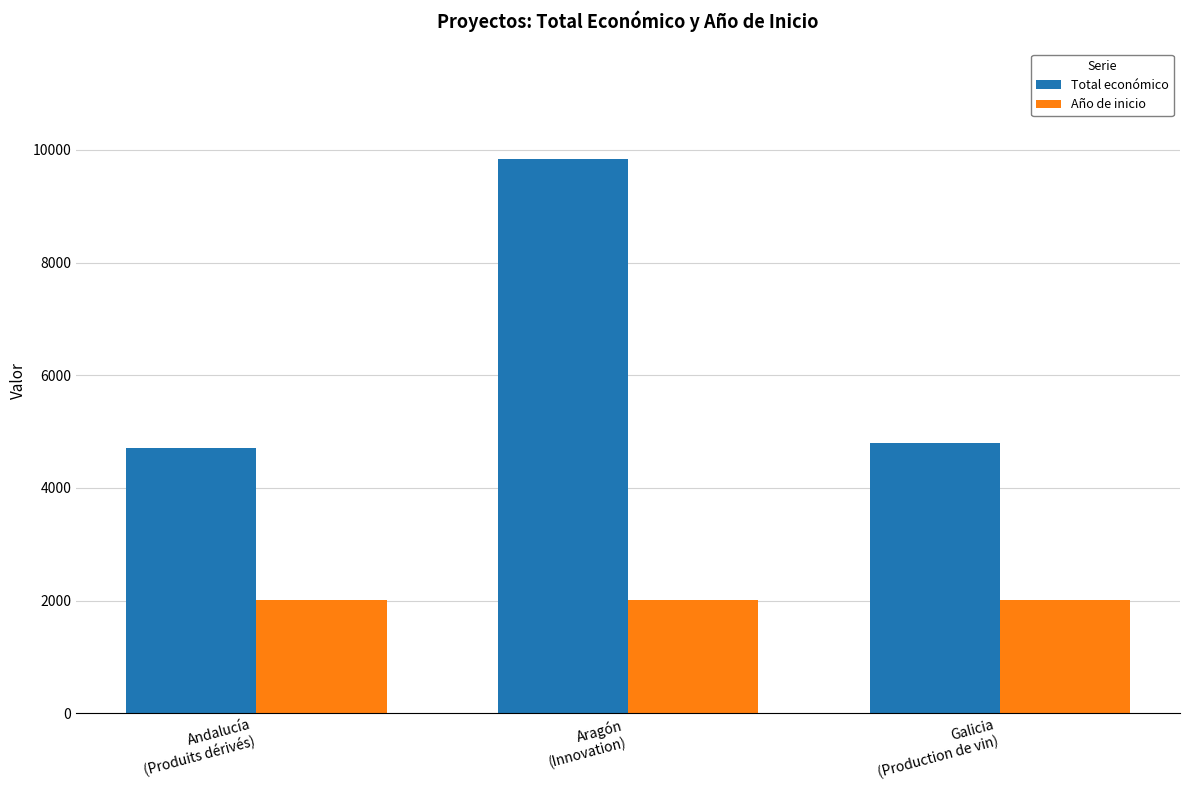

What is the sum of all Año de inicio values?

6051